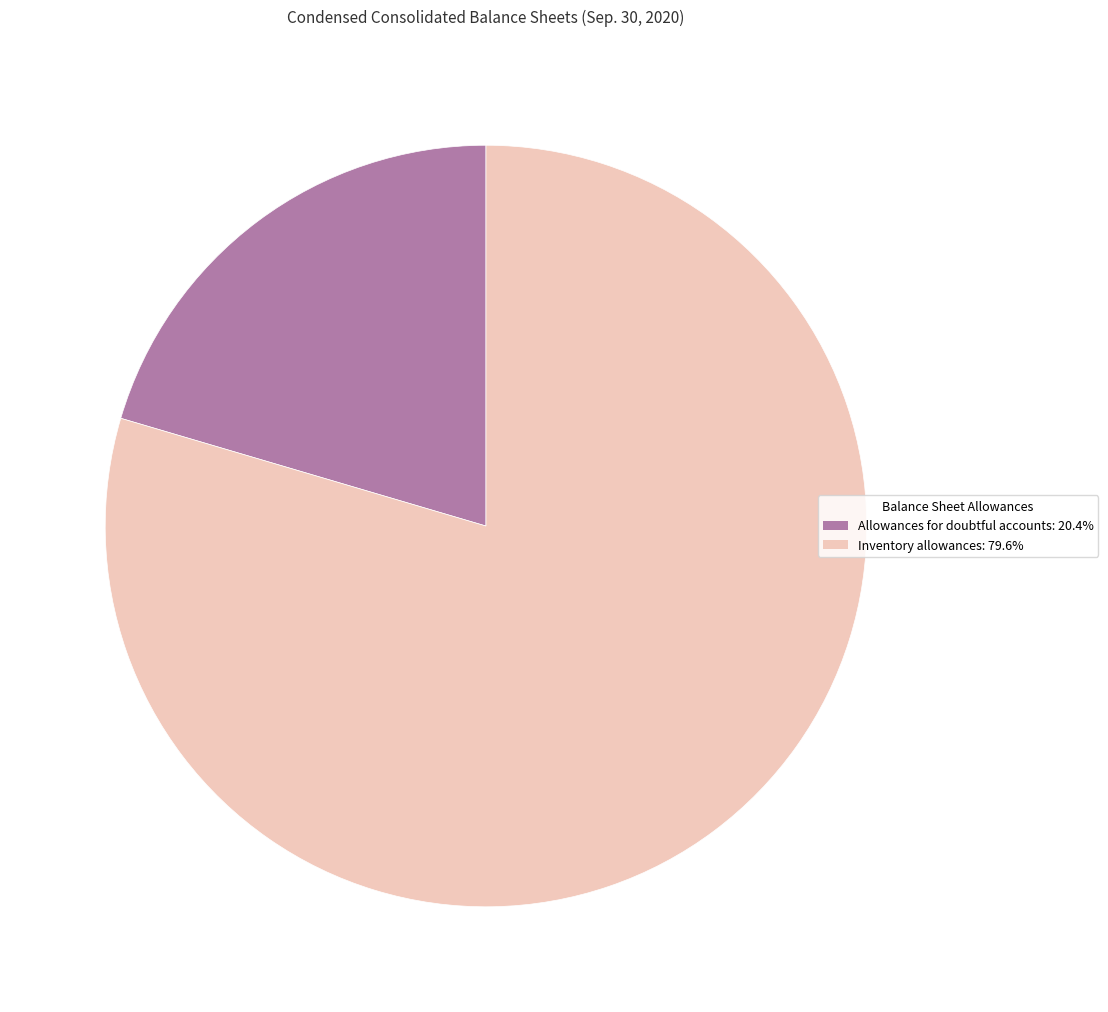

Combined, do Allowances for doubtful accounts and Inventory allowances account for over 50%?

Yes